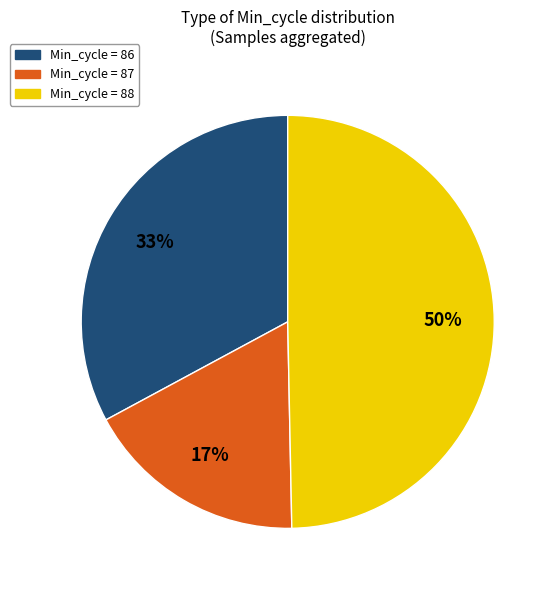

Approximately how many times larger is the value at Min_cycle = 87 compared to Min_cycle = 86?

0.5